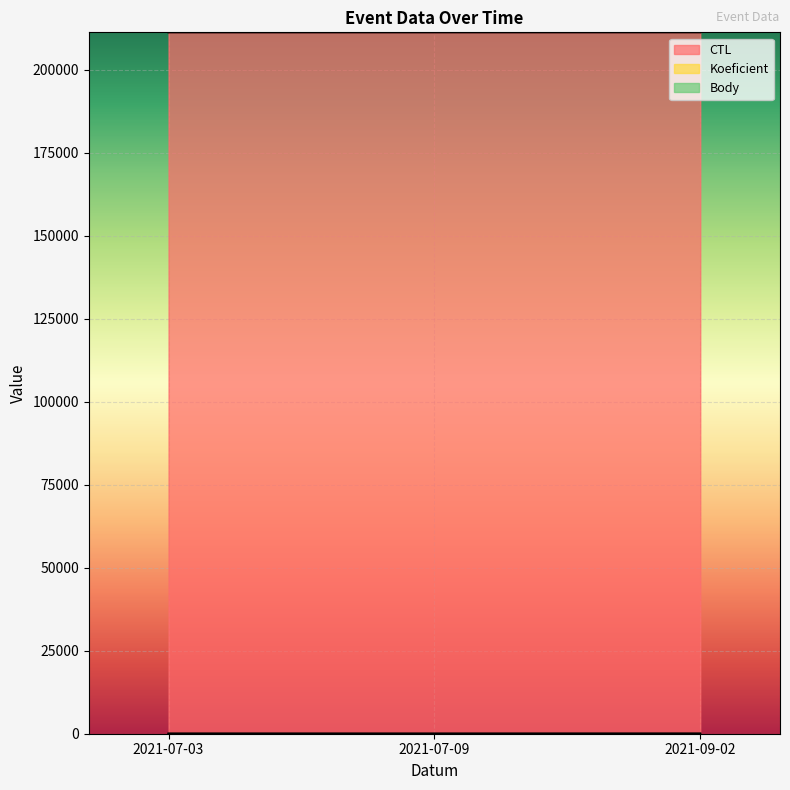

Reading left to right, extract all data points from this chart.

CTL: 211313	211315	211322
Koeficient: 12	7	18
Body: 12	7	18